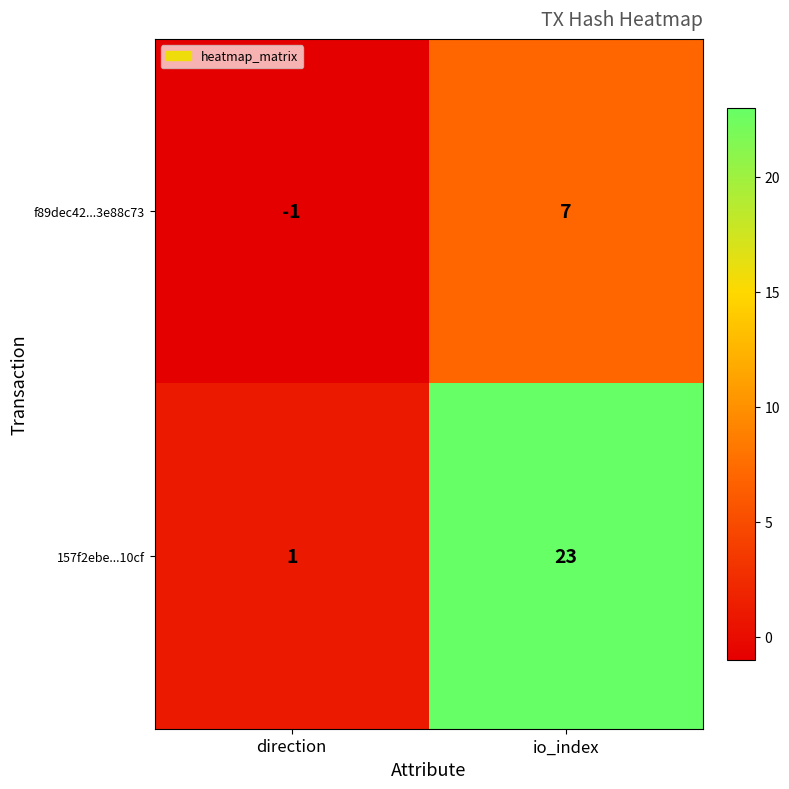

What is the total value across all series at io_index?

30